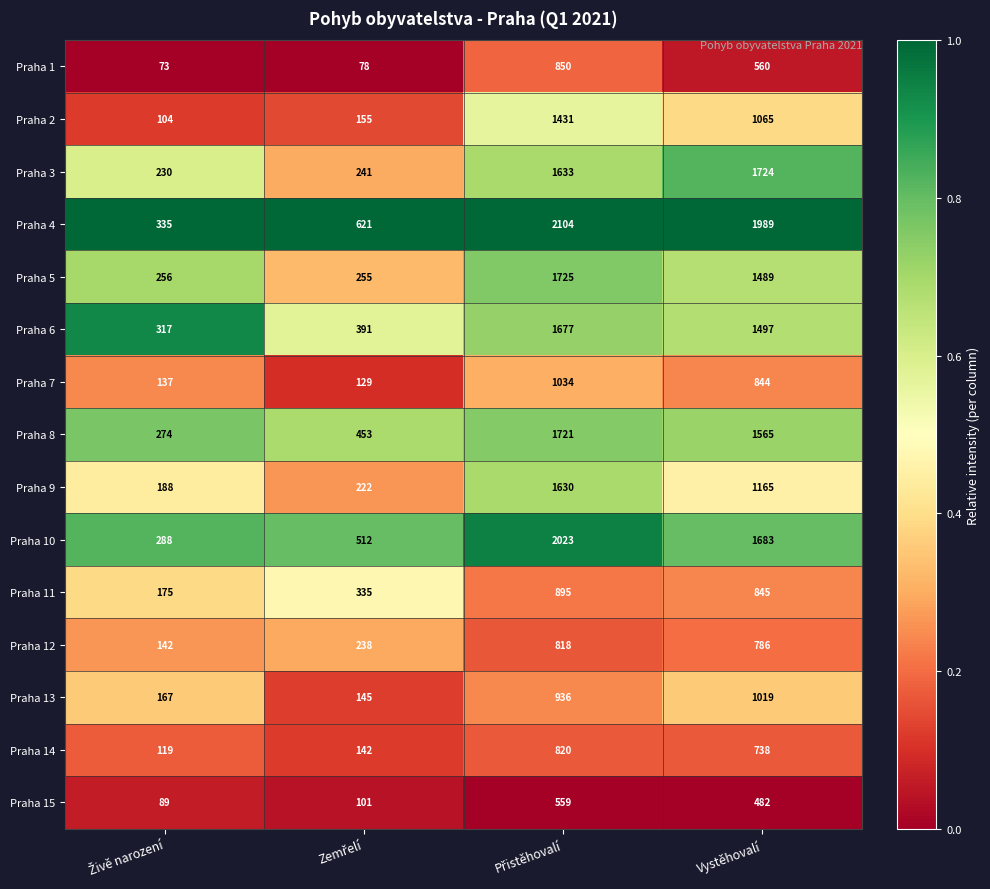

Which series has the widest spread of values?

Praha 4